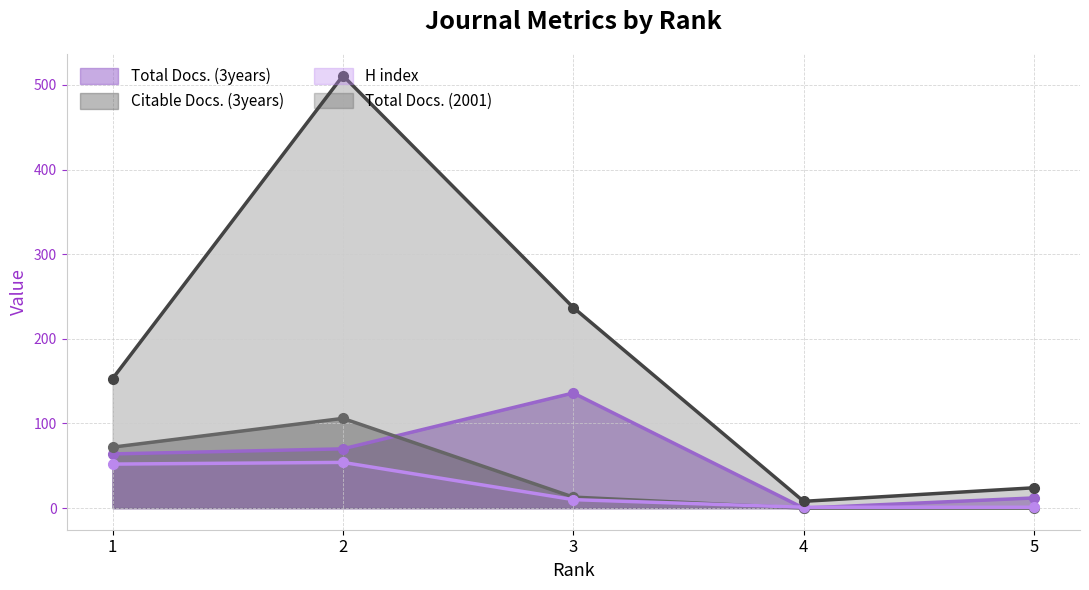

What is the average value of the Total Docs. (2001) series?

187